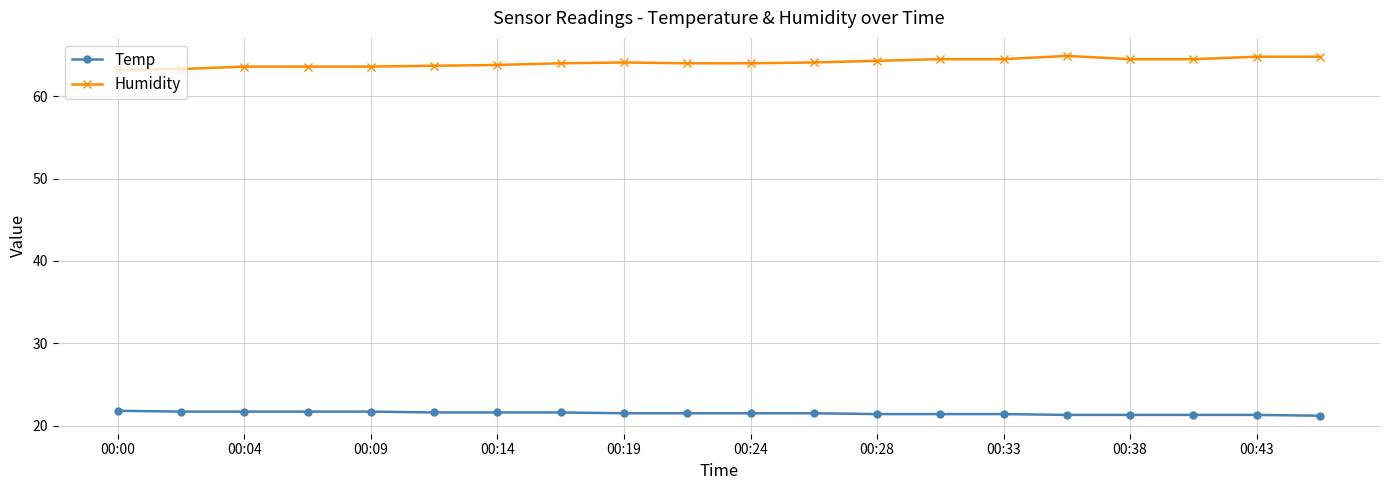

True or false: Temp and Humidity intersect in this chart.

False